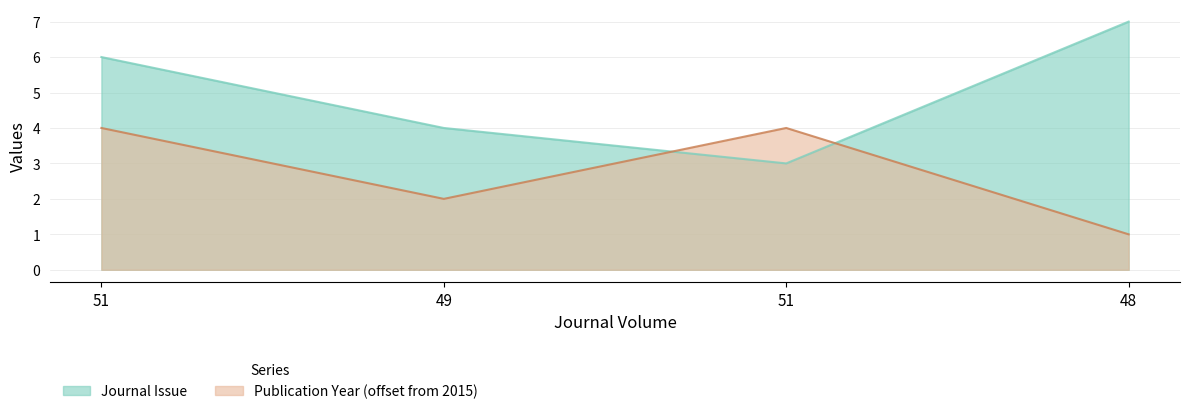

Is it true that Publication Year equals 4 at 51?

True